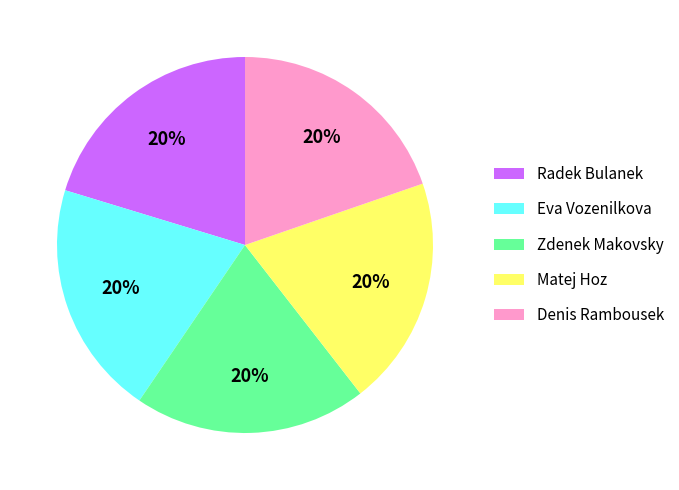

Is there a majority slice in this chart?

No